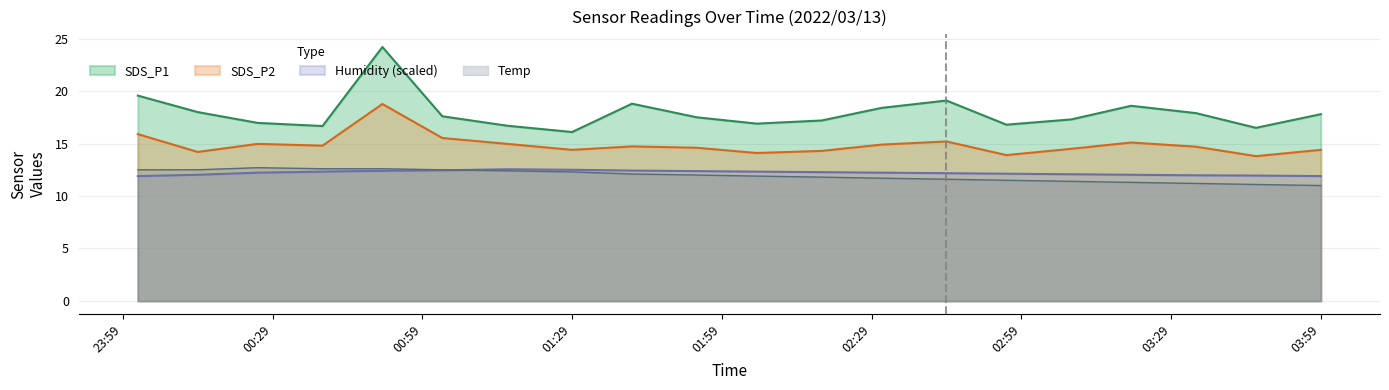

How many data points in SDS_P1 are above 17?

13